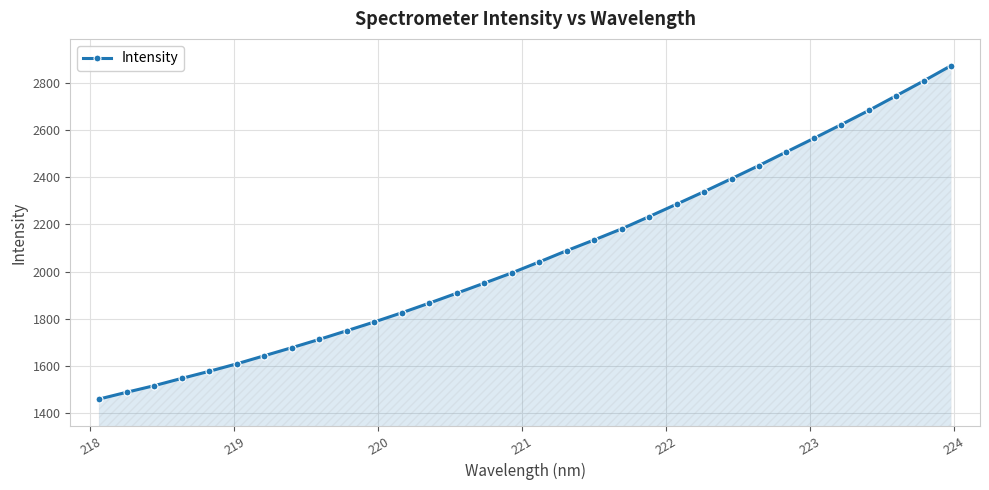

What is the value of the 8th point from the left?

1678.2